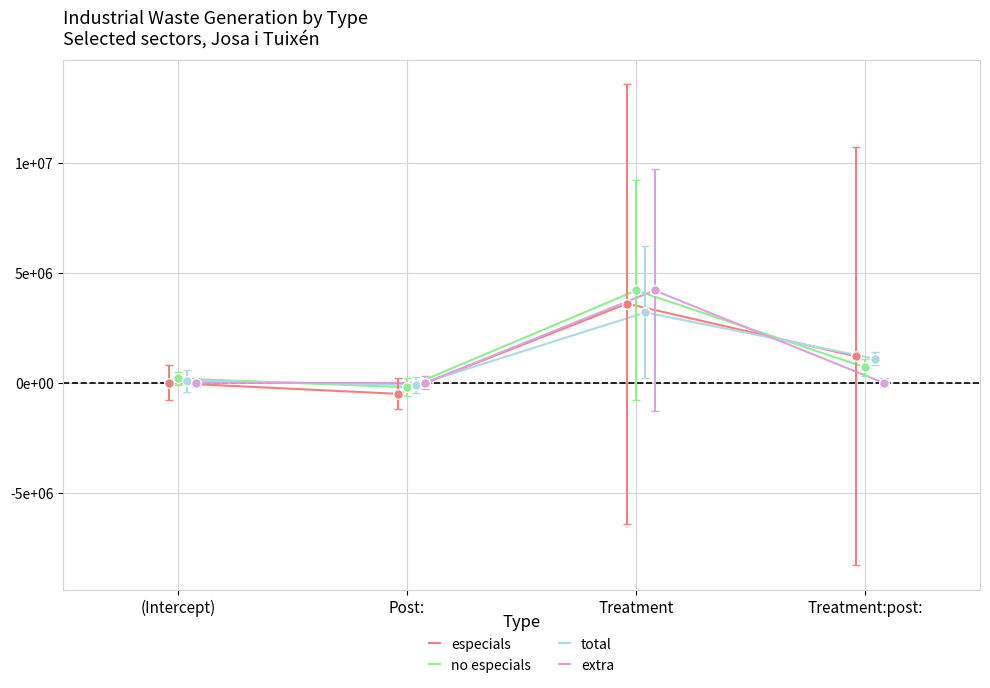

Where is the first local minimum for especials?

Post: